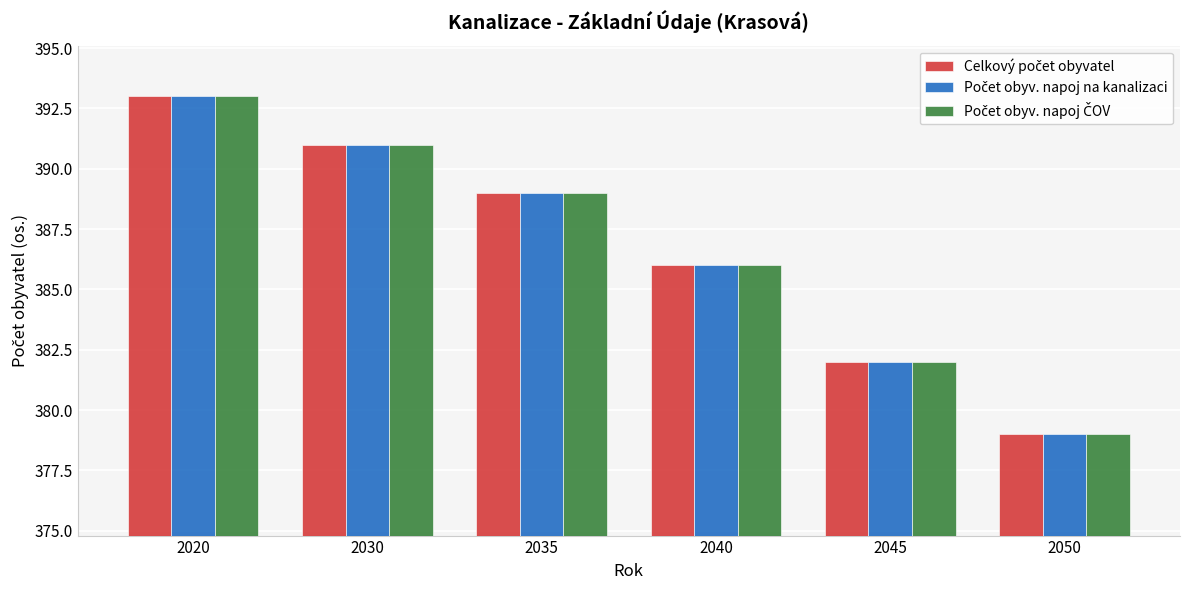

At which category is the sum across all series the highest?

2020